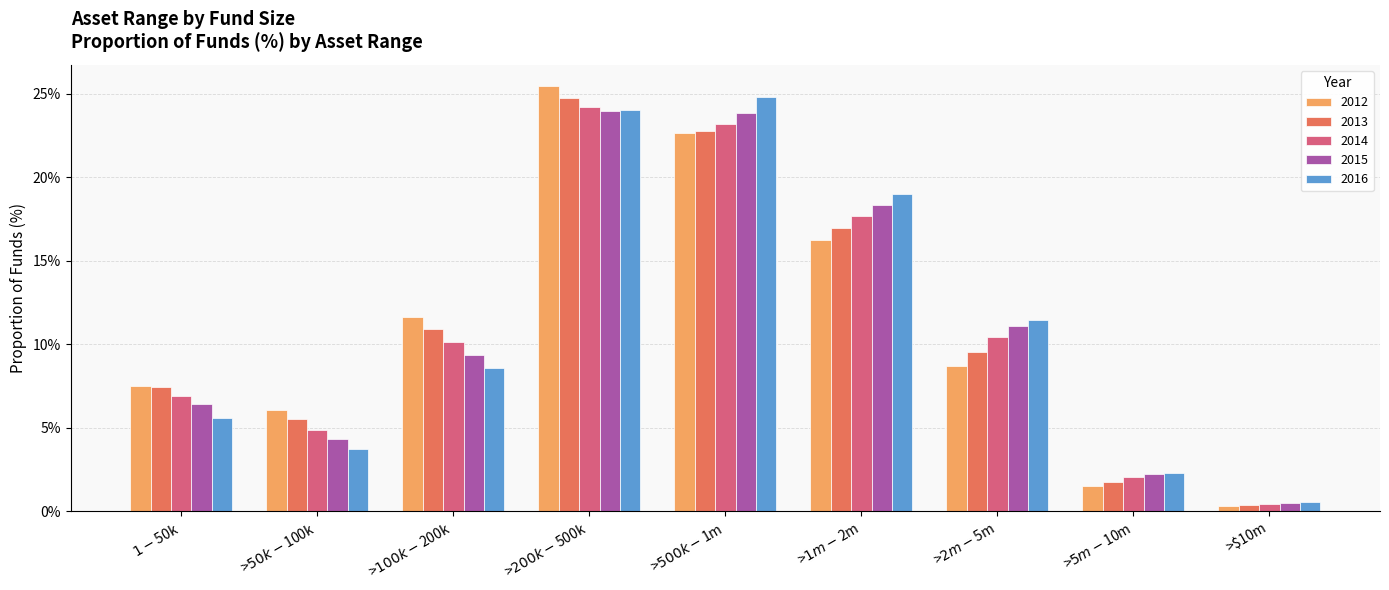

How many bars are there in total?

45